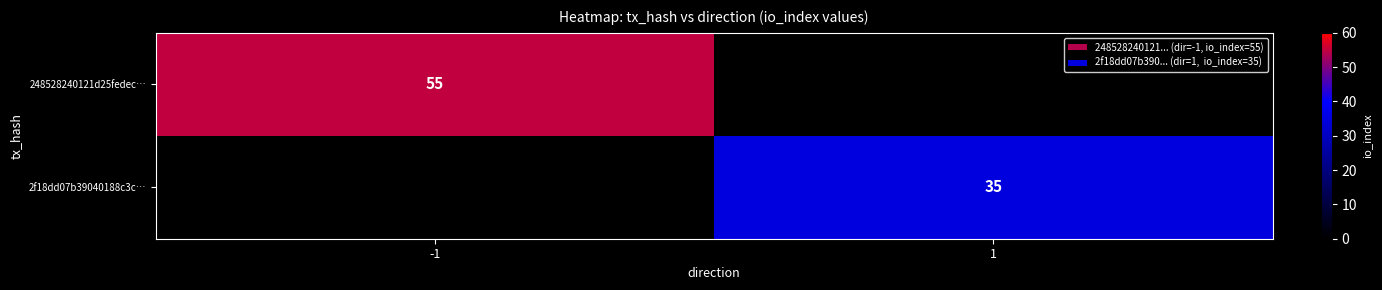

Which label corresponds to the largest value in the chart?

-1